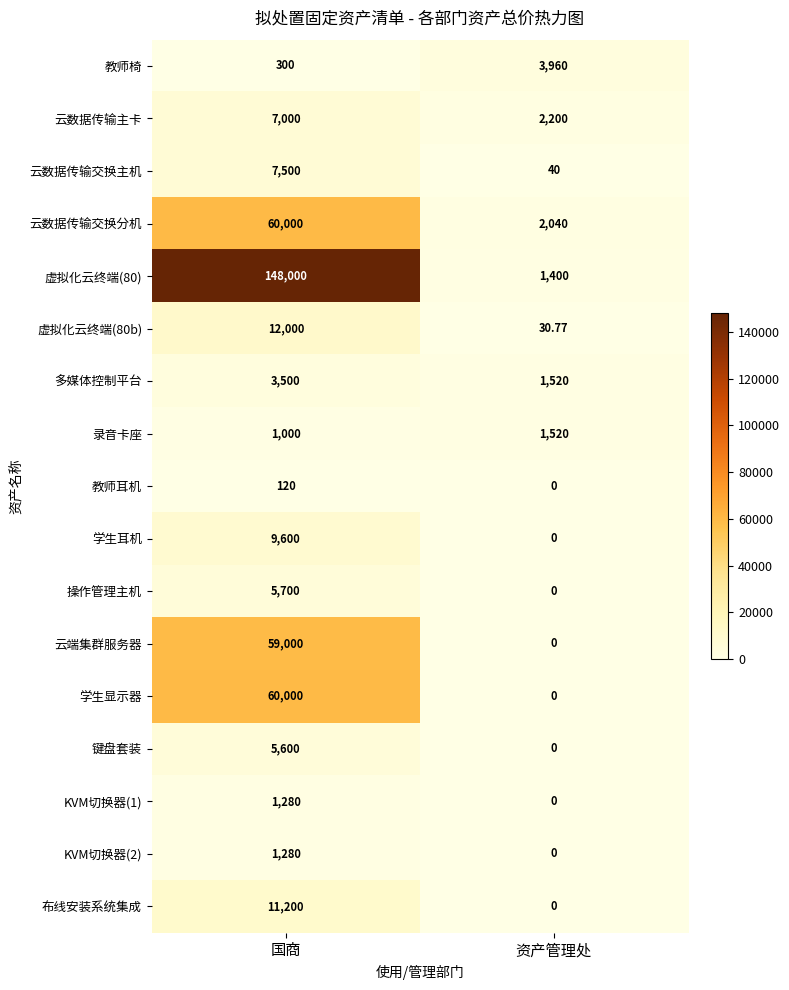

At which category does the chart reach its peak across all series?

国商